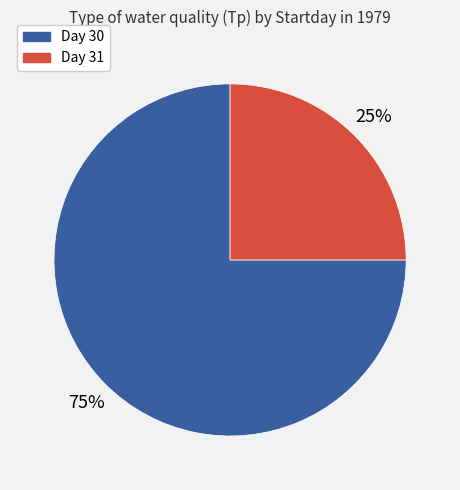

To the nearest percent, what is the difference between the largest and smallest slice percentages?

50%